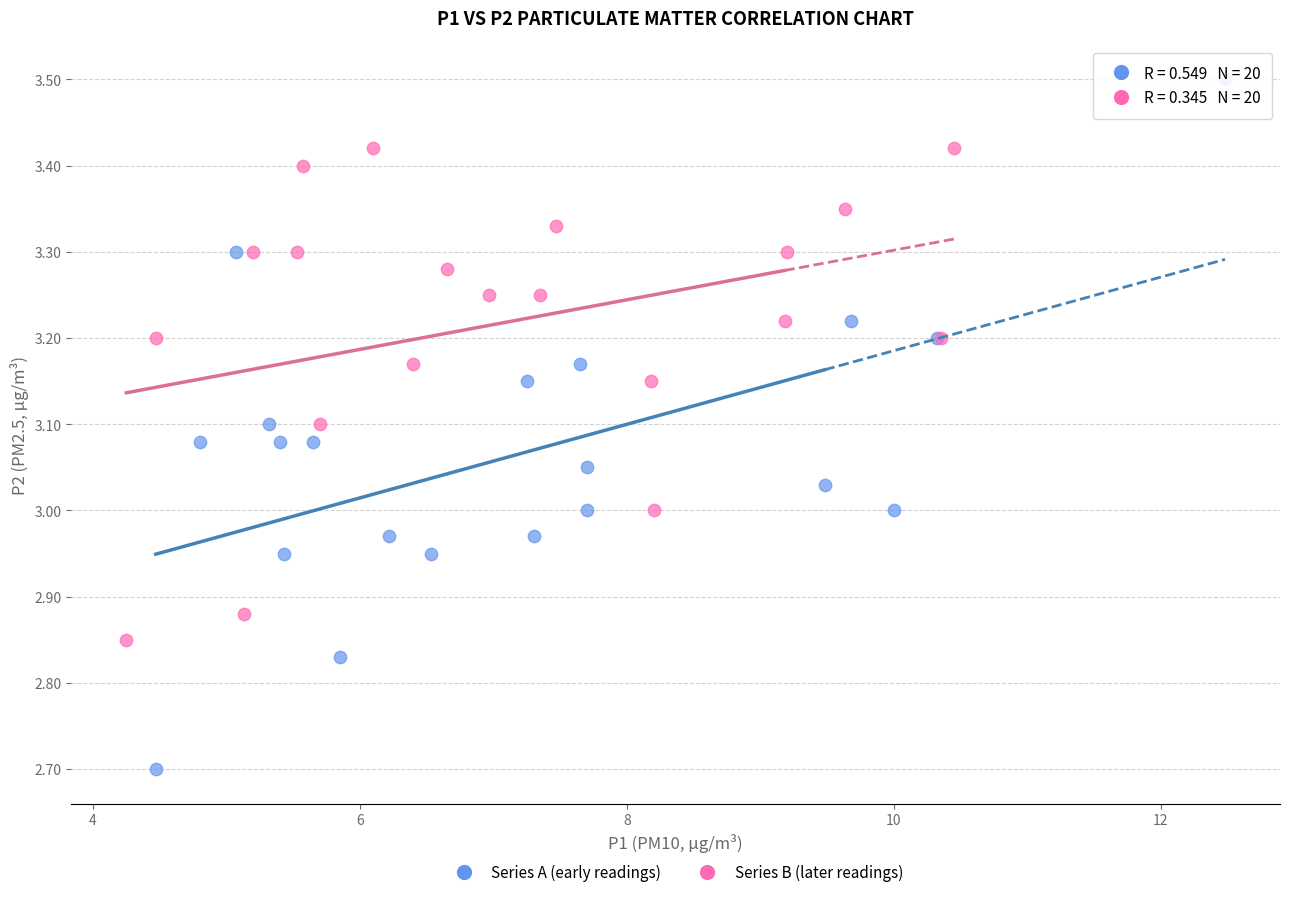

Which series reaches the minimum Y coordinate?

Series A (early readings)